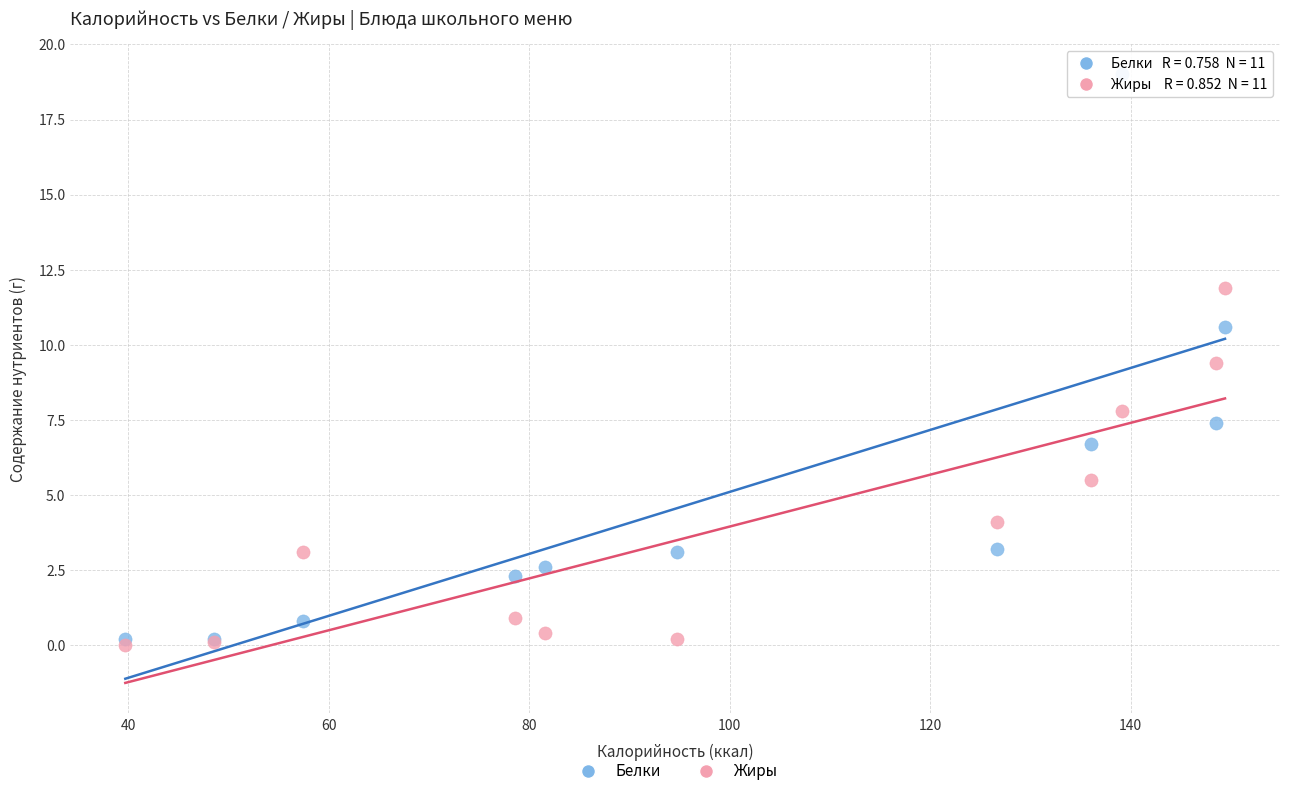

Which series reaches the maximum Y coordinate?

Белки